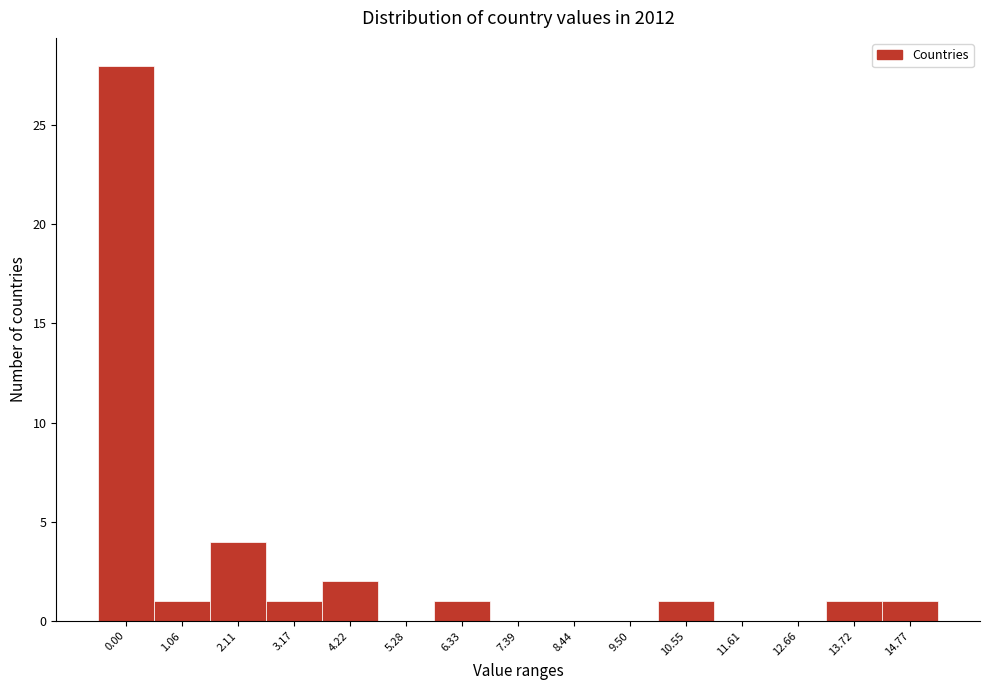

Reading left to right, what are all the values shown in this chart?

0.00=28	1.06=1	2.11=4	3.17=1	4.22=2	5.28=0	6.33=1	7.39=0	8.44=0	9.50=0	10.55=1	11.61=0	12.66=0	13.72=1	14.77=1